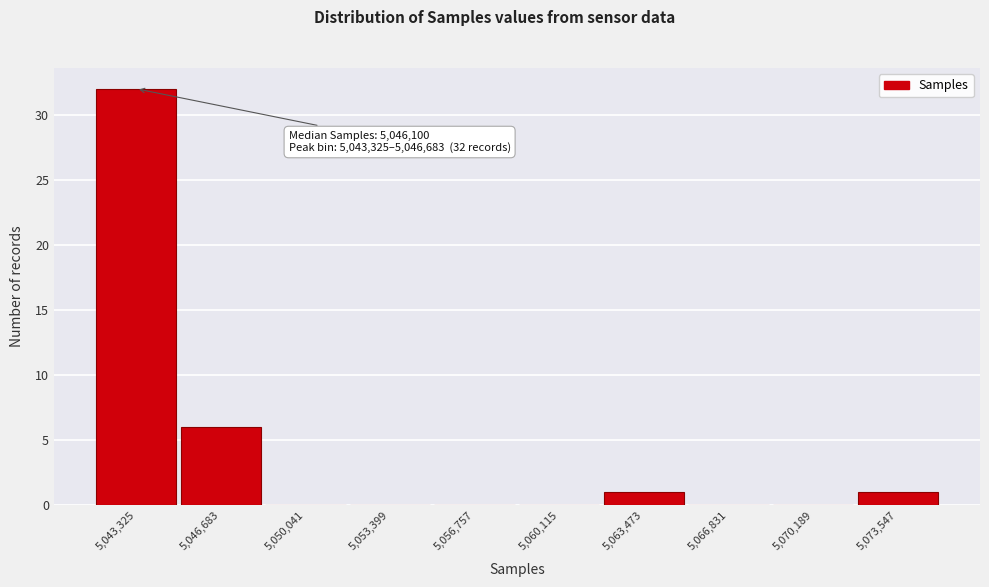

Reading left to right, extract all data points from this chart.

5,043,325=32	5,046,683=6	5,050,041=0	5,053,399=0	5,056,757=0	5,060,115=0	5,063,473=1	5,066,831=0	5,070,189=0	5,073,547=1